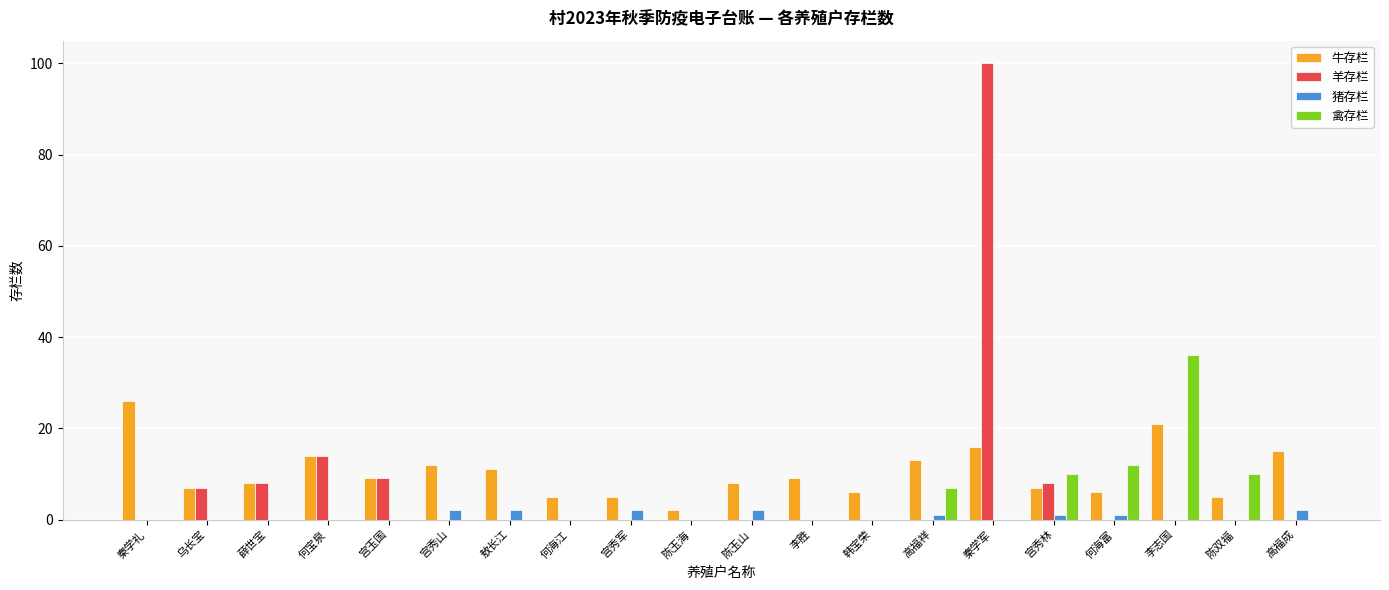

What is the spread (max minus min) of values at 韩宝荣?

6